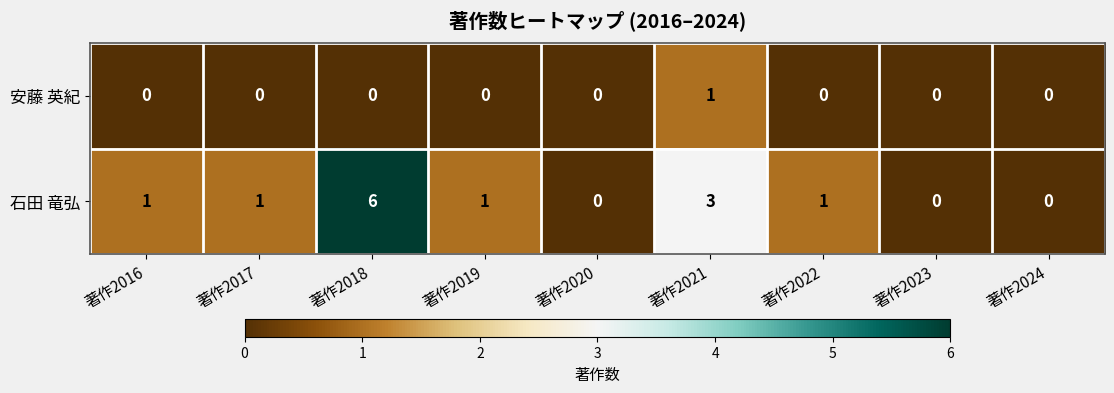

At which category does the chart reach its peak across all series?

著作2018